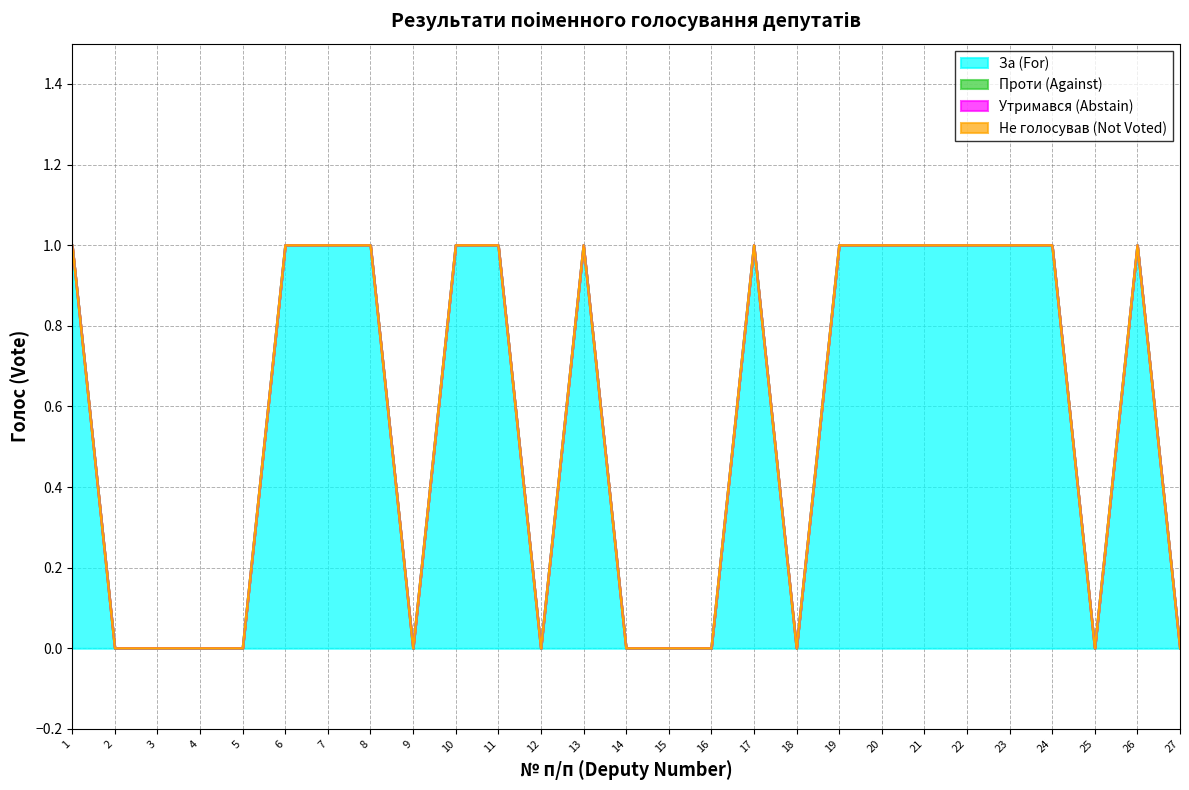

Reading left to right, extract all data points from this chart.

За (For): 1	0	0	0	0	1	1	1	0	1	1	0	1	0	0	0	1	0	1	1	1	1	1	1	0	1	0
Проти (Against): 0	0	0	0	0	0	0	0	0	0	0	0	0	0	0	0	0	0	0	0	0	0	0	0	0	0	0
Утримався (Abstain): 0	0	0	0	0	0	0	0	0	0	0	0	0	0	0	0	0	0	0	0	0	0	0	0	0	0	0
Не голосував (Not Voted): 0	0	0	0	0	0	0	0	0	0	0	0	0	0	0	0	0	0	0	0	0	0	0	0	0	0	0